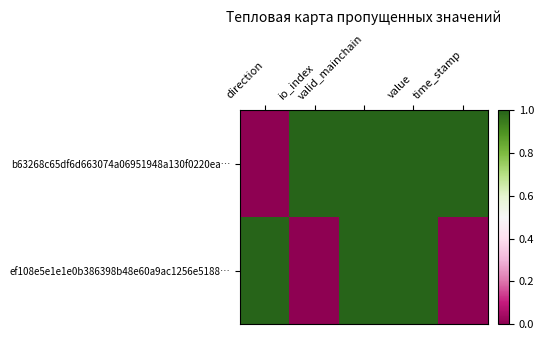

Reading left to right, list all the values displayed in this chart.

b63268c65df6d663074a06951948a130f0220ea…: direction=0	io_index=1	valid_mainchain=1	value=1	time_stamp=1
ef108e5e1e1e0b386398b48e60a9ac1256e5188…: direction=1	io_index=0	valid_mainchain=1	value=1	time_stamp=0